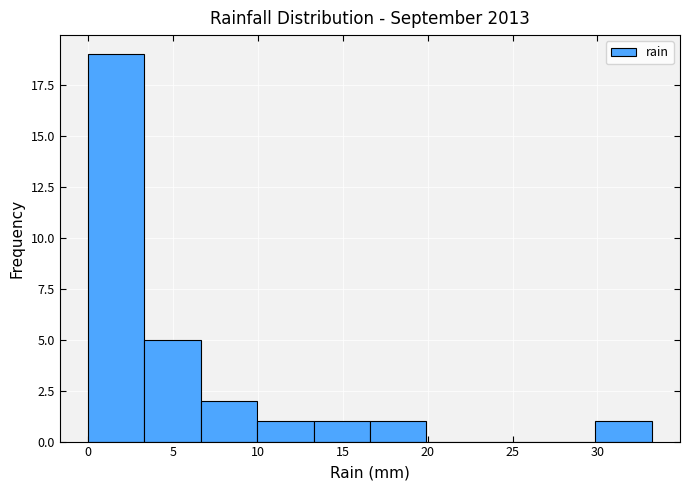

What is the height of the bar covering 30.0 to 33.0 on the x-axis? Neither the bar edges nor the heights are printed on the chart, so give them approximately, as read against the axes.

1